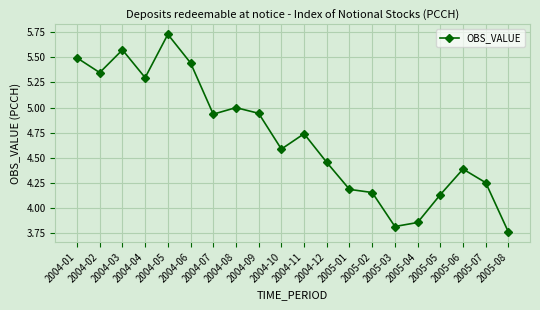

What is the difference between the maximum and second lowest values?

1.9